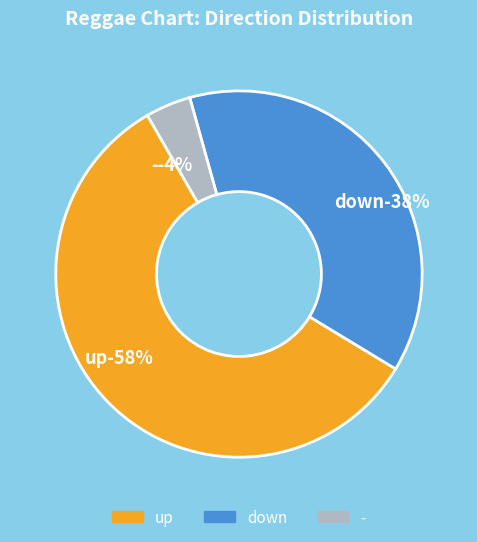

What is the ratio of the value at up to the value at down?

1.5